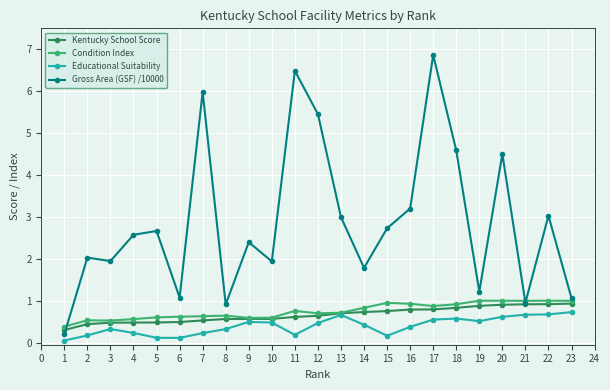

Which series has the largest total across all categories?

Gross Area (GSF) /10000